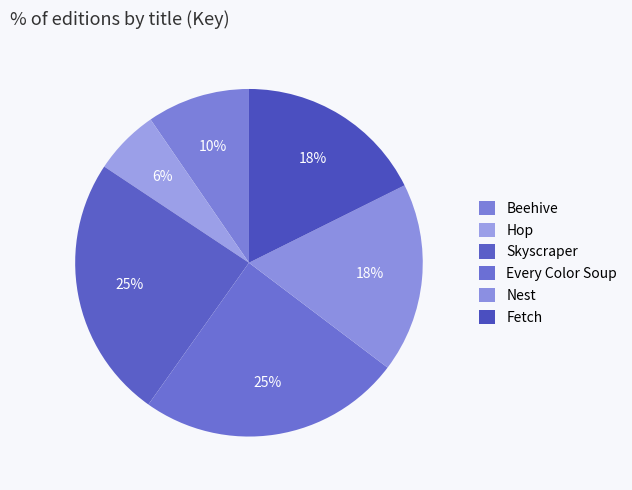

To the nearest percent, what portion does Nest represent?

18%